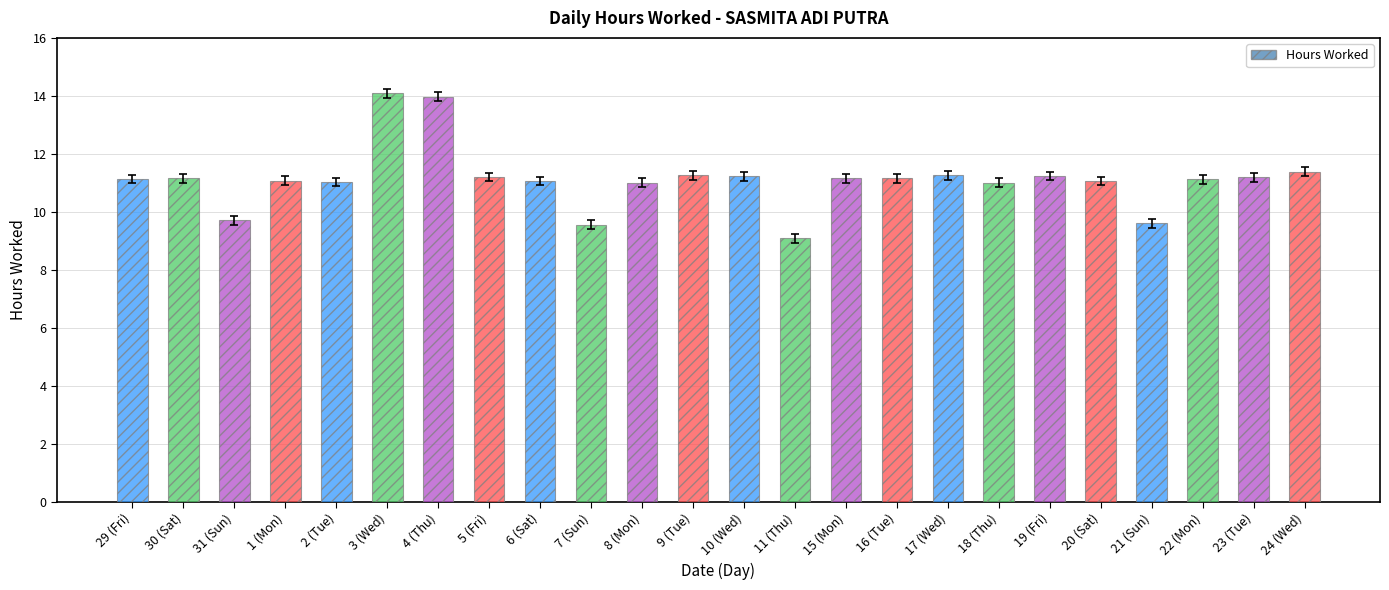

Is it true that the value at 2 (Tue) is 5.9?

False